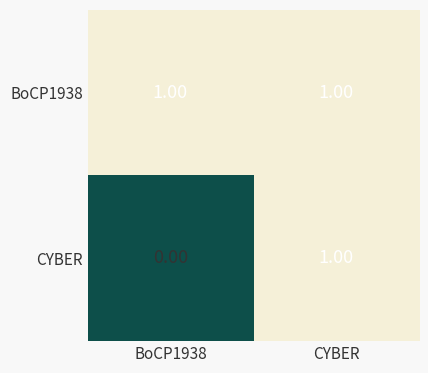

At which label does CYBER reach its peak?

CYBER